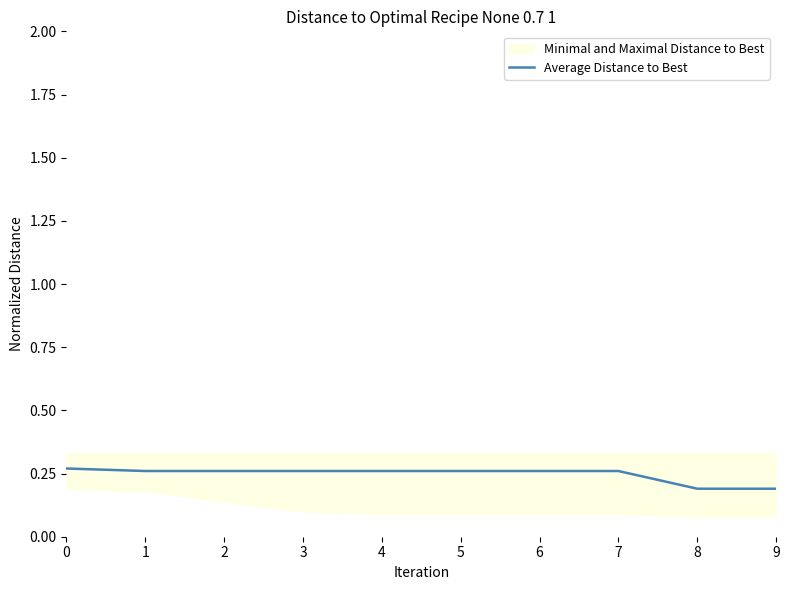

Which category has the lowest value across all series?

8